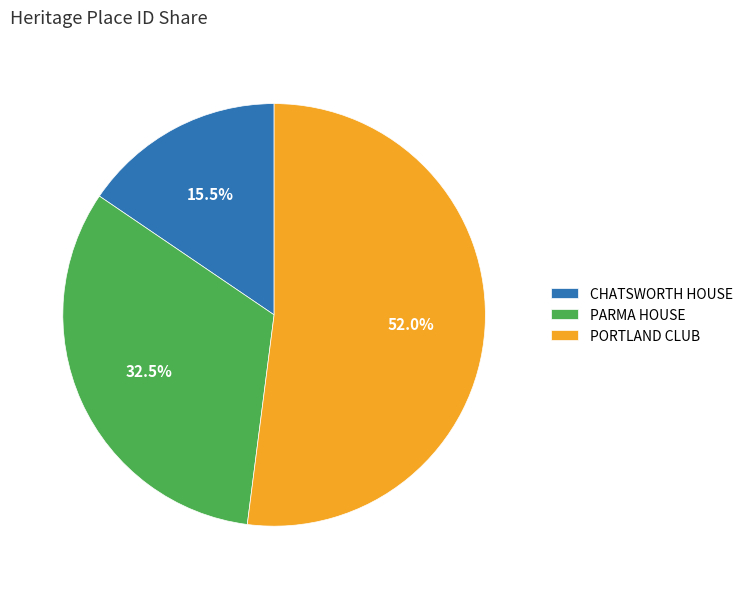

To the nearest percent, what is the average slice percentage?

33%